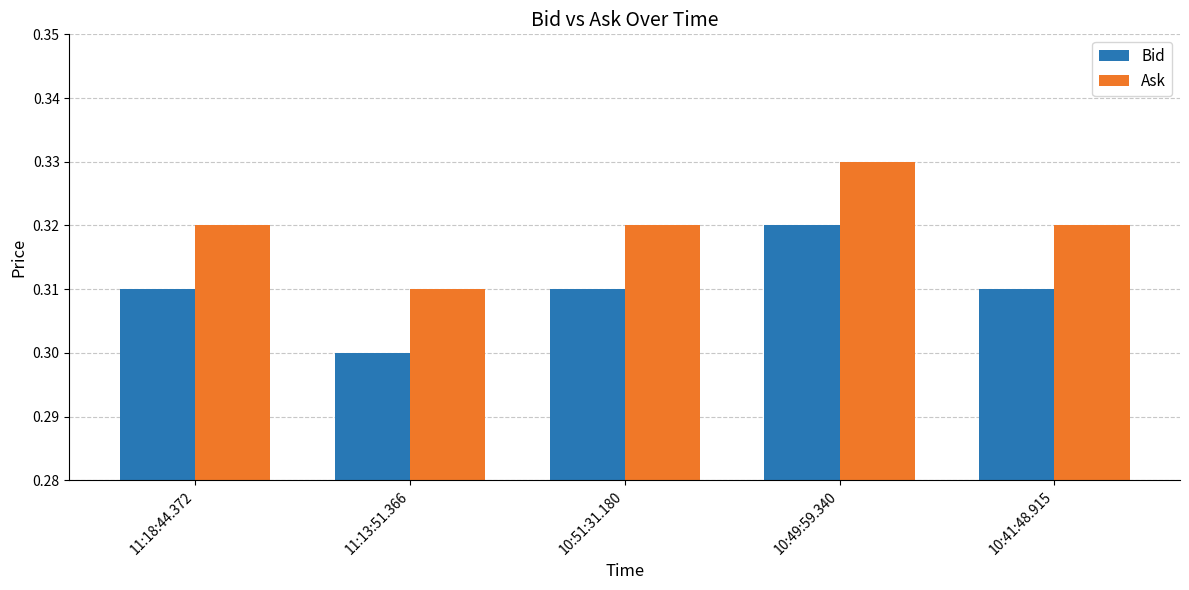

What are all the series names shown in the legend?

Bid, Ask